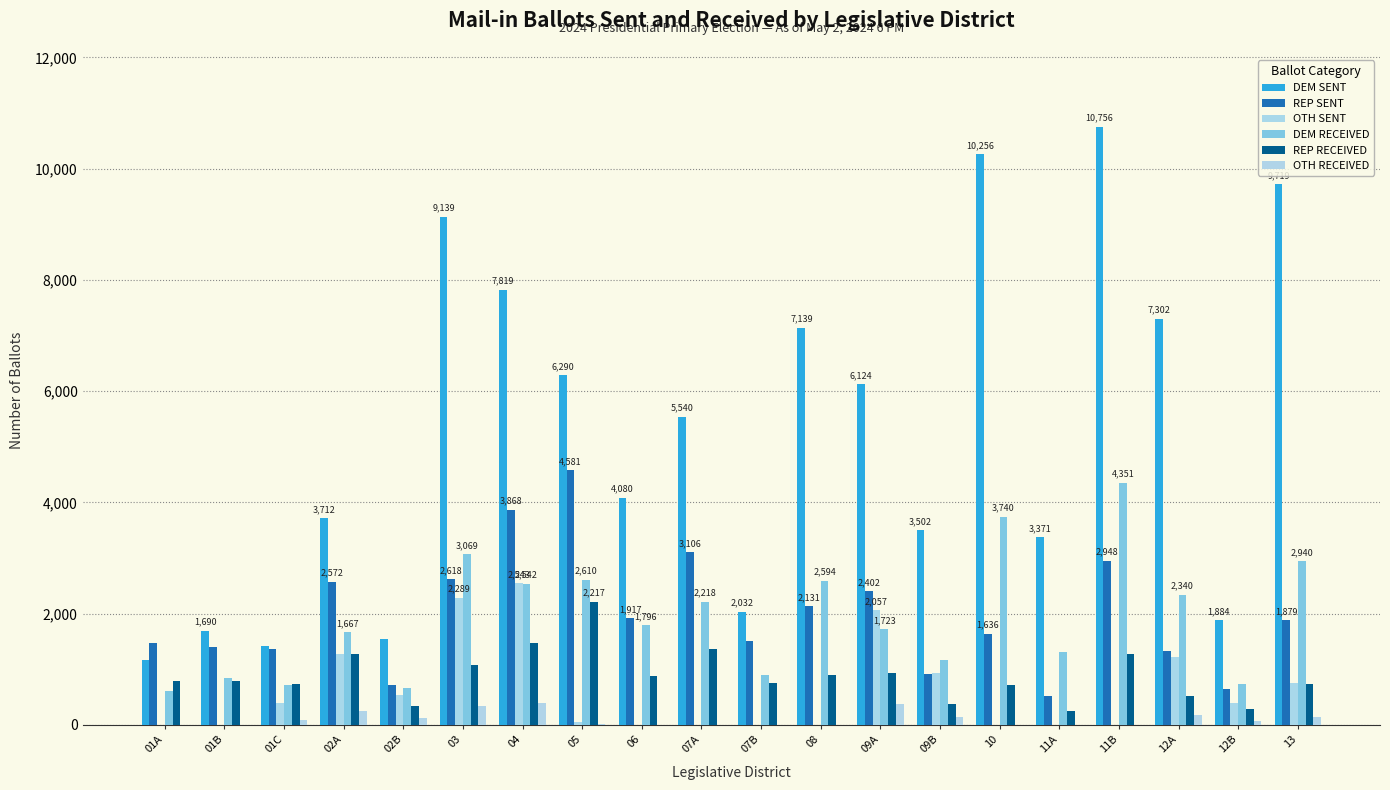

What is the difference between the REP RECEIVED values at 07B and 13?

12